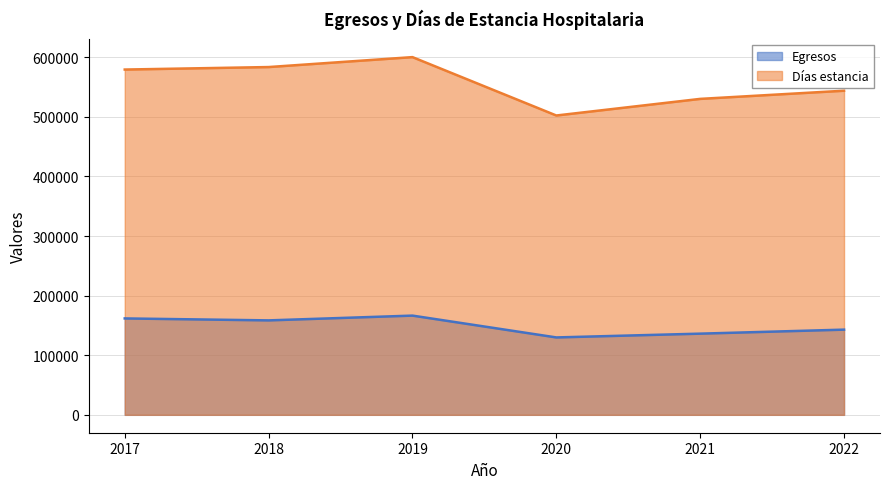

List the labels in order of Días estancia value, smallest first.

2020, 2021, 2022, 2017, 2018, 2019